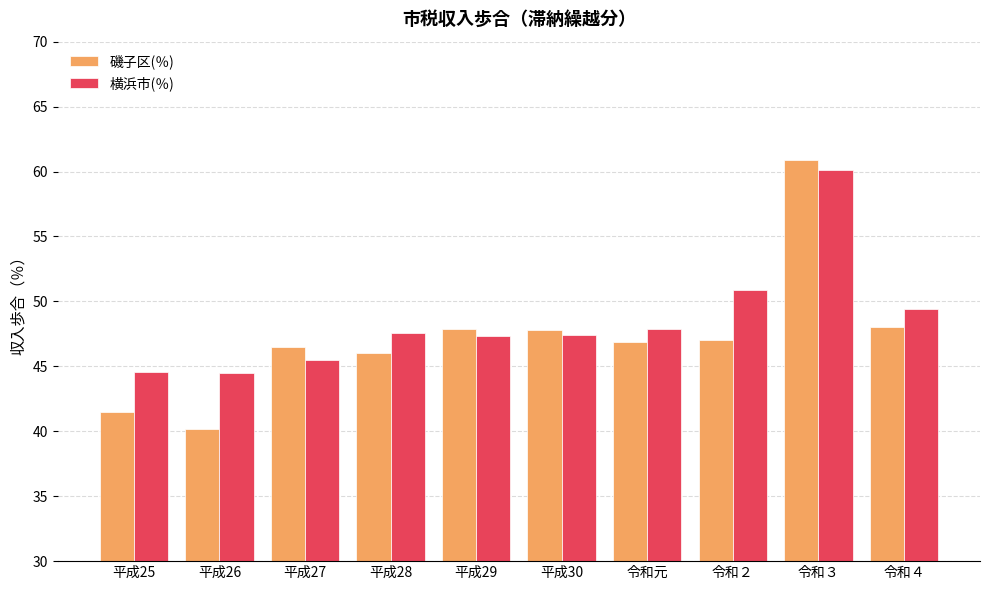

The value of 横浜市(％) at 平成28 is 47.6. True or false?

True